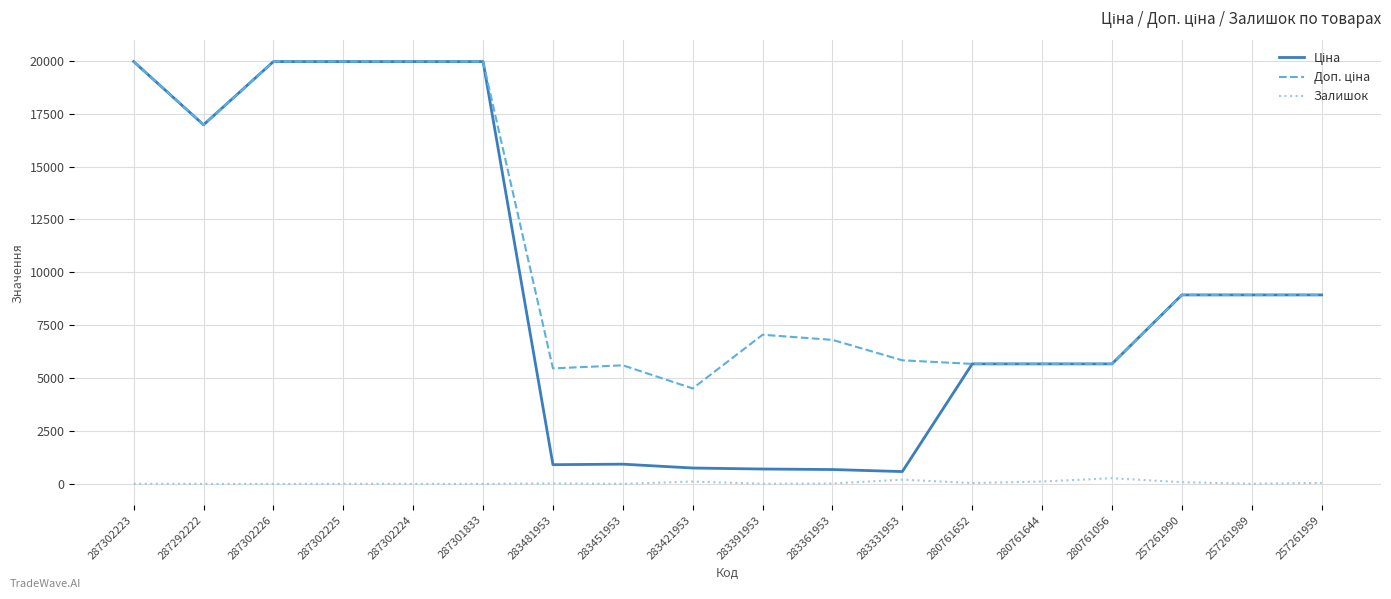

What is the greatest value displayed?

19964.2